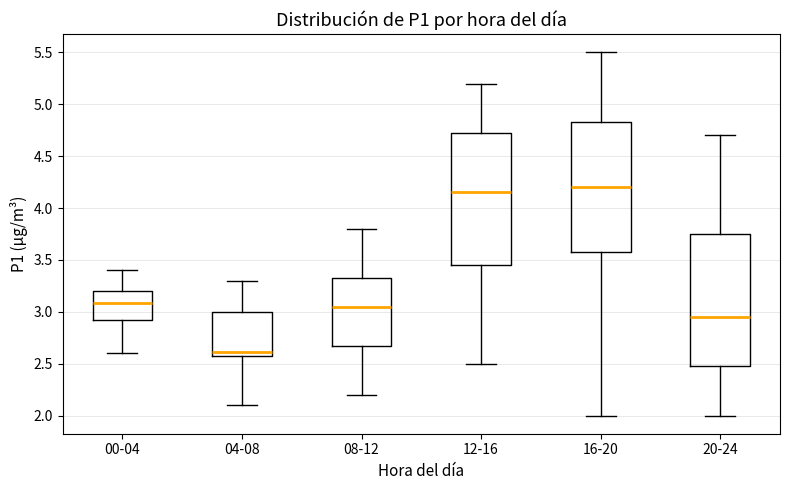

Where is the lower edge of the box for 16-20 on the y-axis? The values are not printed on the chart, so give them approximately, as read against the axis.

3.60